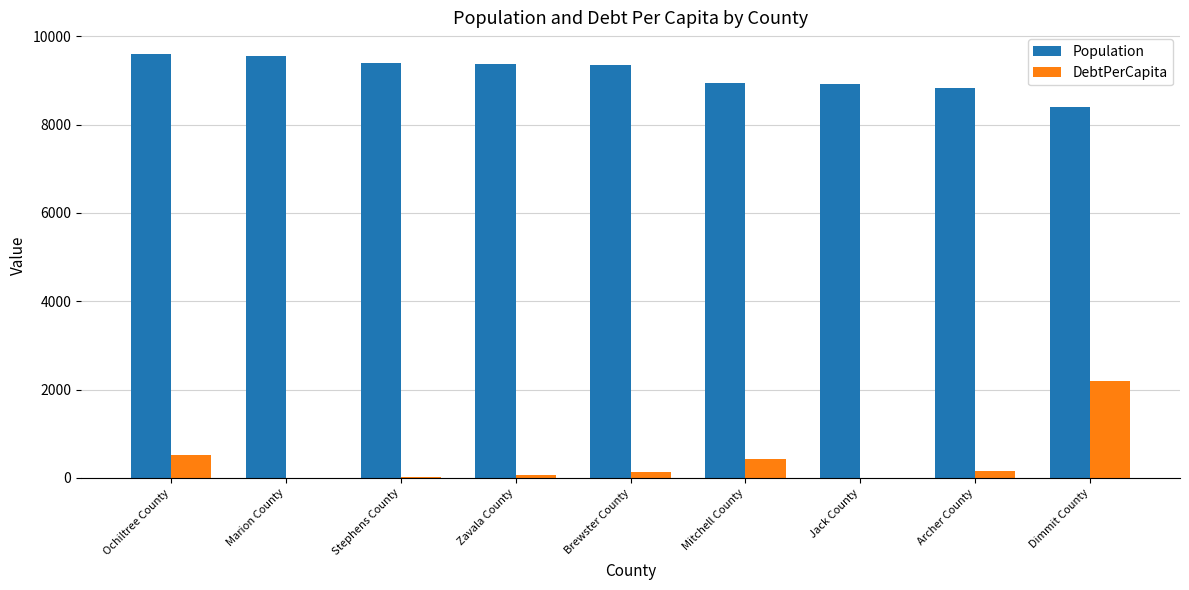

At which label is DebtPerCapita closest to 1099?

Ochiltree County